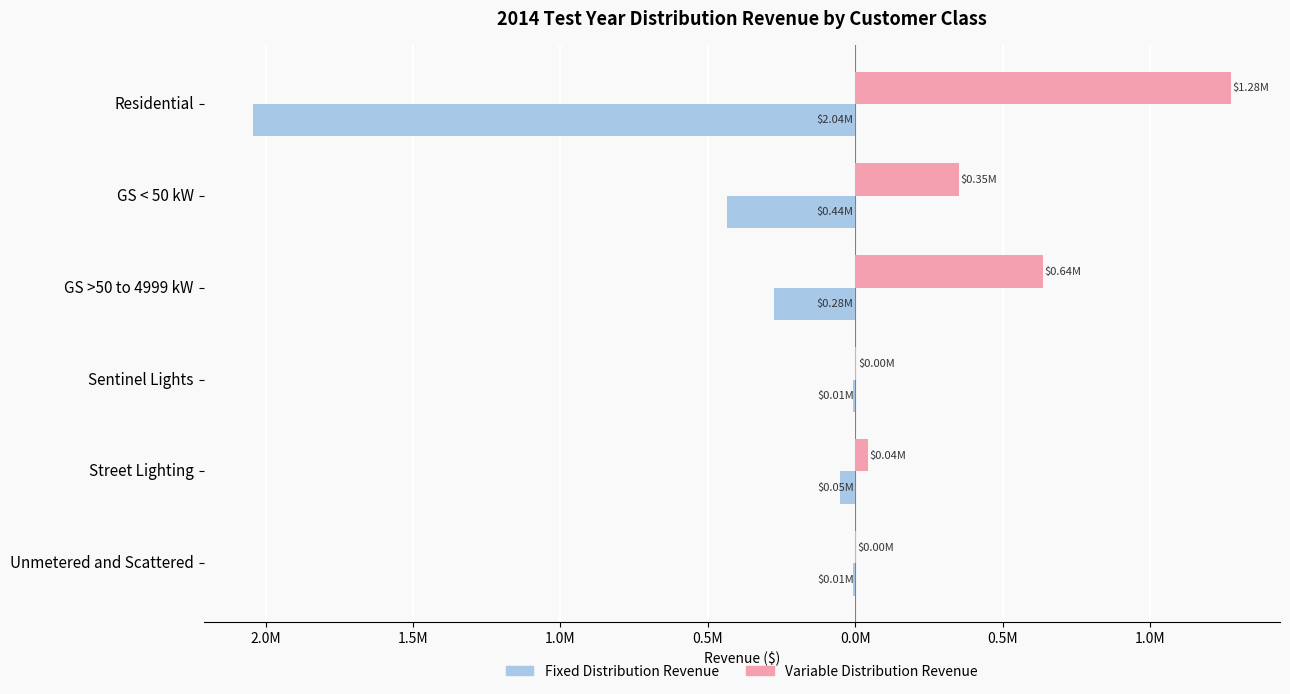

What are all the series names shown in the legend?

Fixed Distribution Revenue, Variable Distribution Revenue